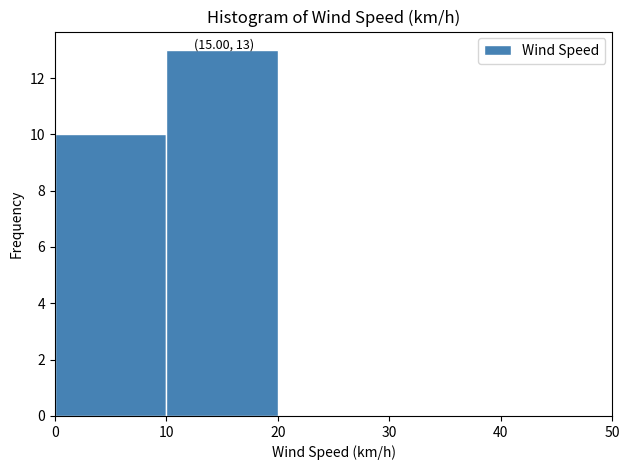

Over which range of the x-axis is the bar tallest?

10 to 20